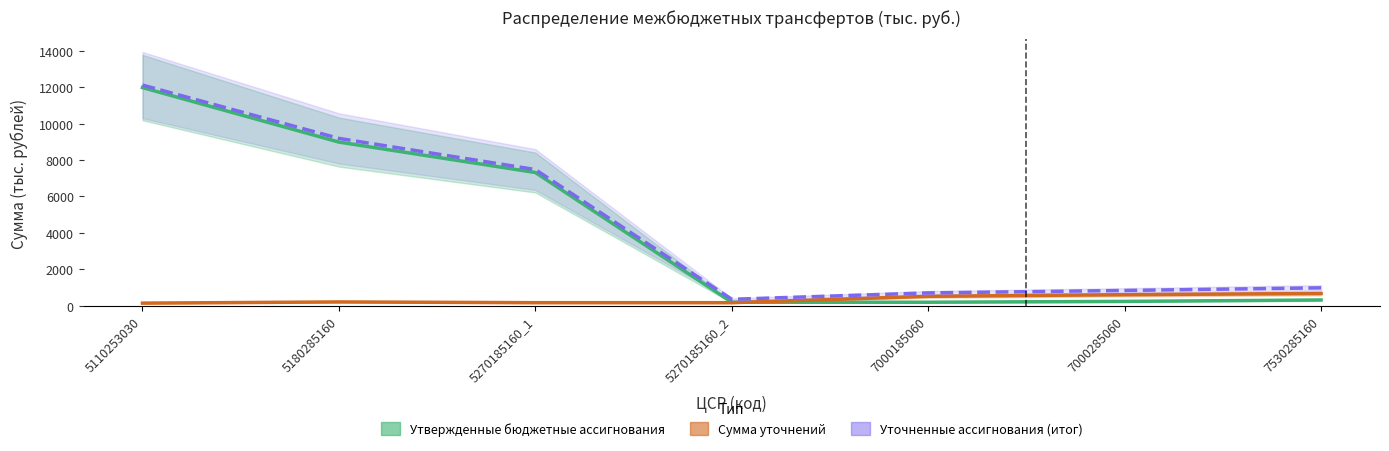

Is it true that Сумма уточнений equals 600.0 at 7000285060?

True